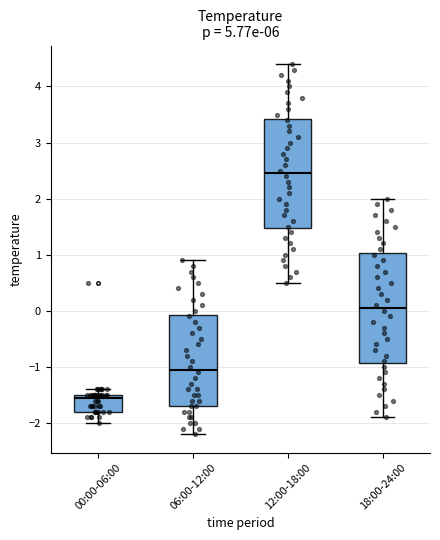

Where does the upper whisker of the box for 18:00-24:00 end on the y-axis? The values are not printed on the chart, so give them approximately, as read against the axis.

2.0